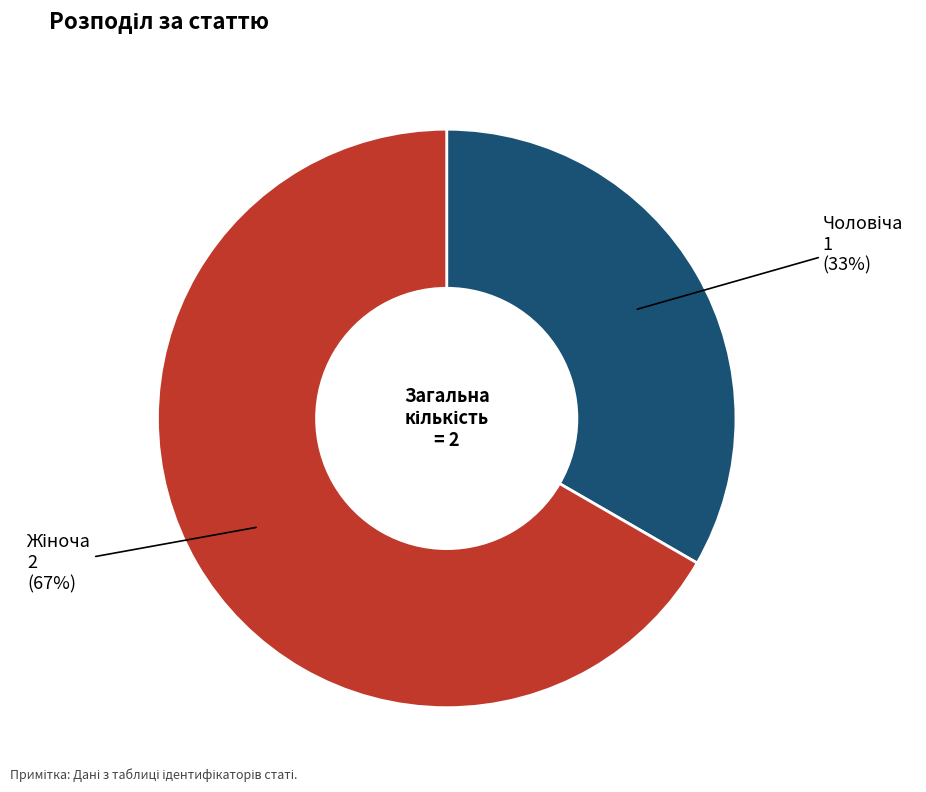

To the nearest percent, what is the average slice percentage?

50%